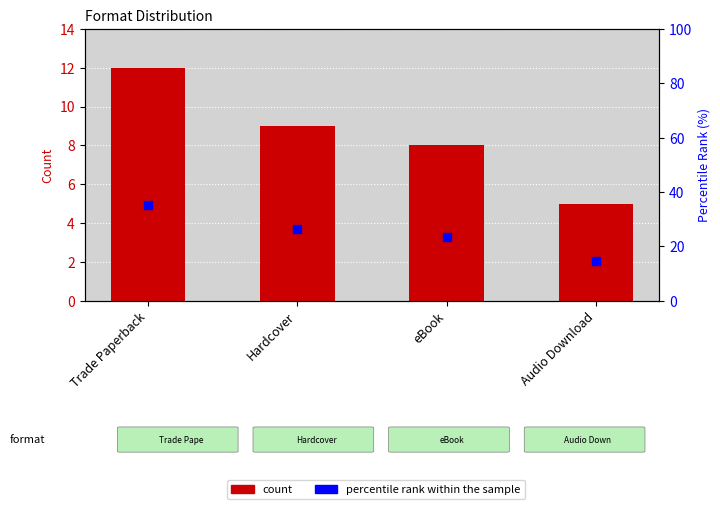

Which series has the widest spread of Y values?

percentile rank within the sample